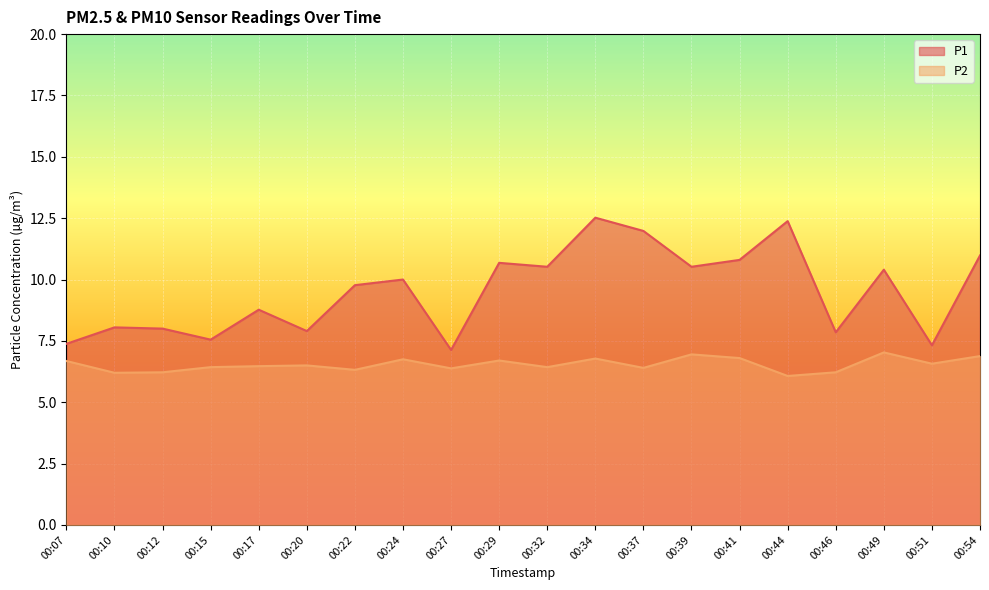

The P1 series shows 7.9 at 00:20. True or false?

True